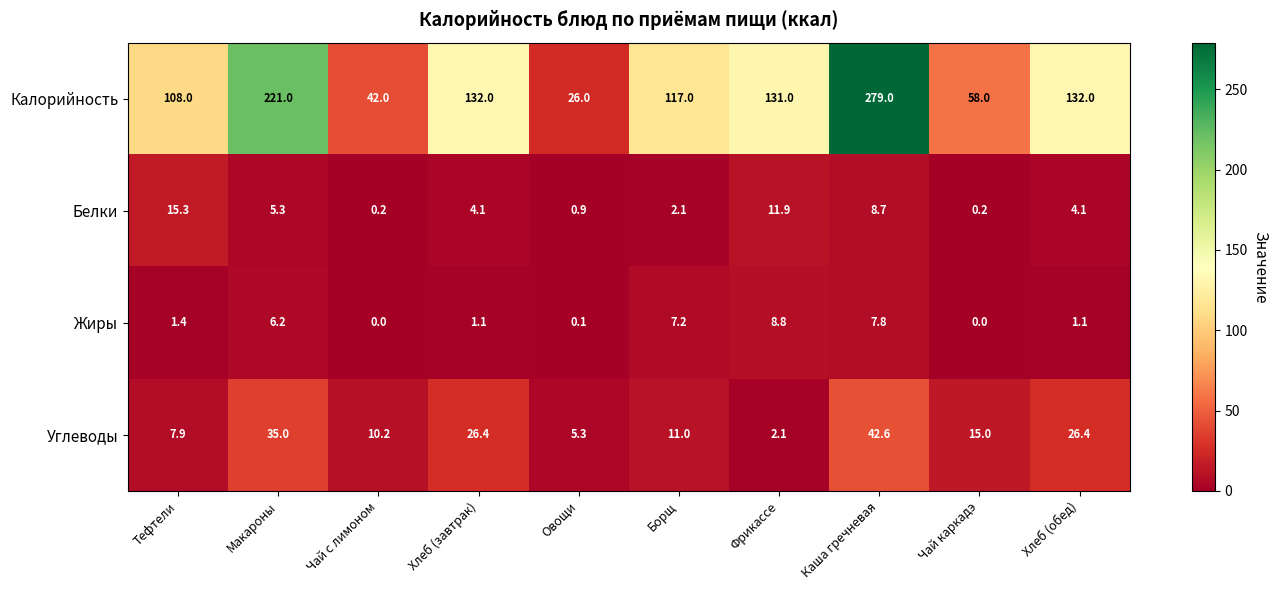

At how many categories does at least one series exceed 181?

2